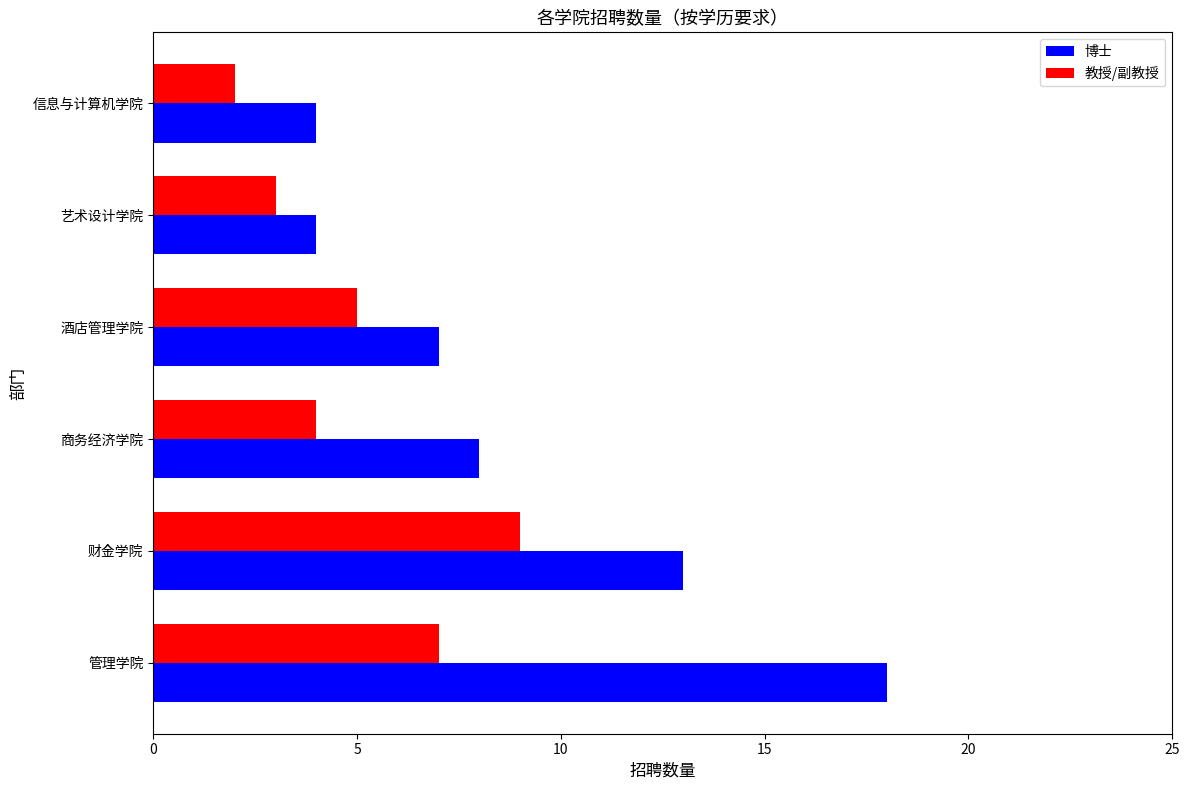

What is the greatest value displayed?

18